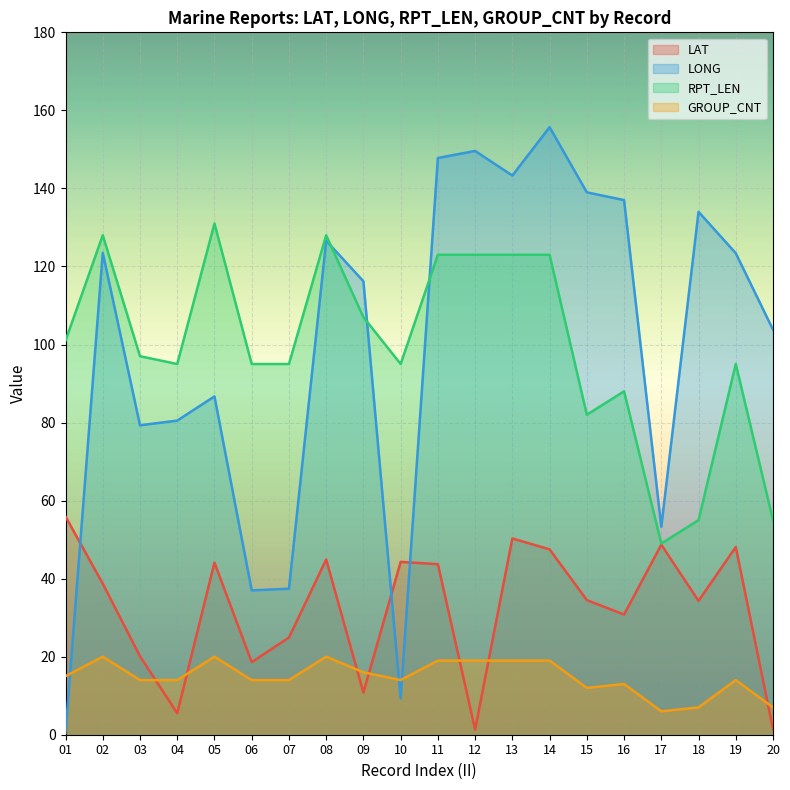

What are all the series names shown in the legend?

LAT, LONG, RPT_LEN, GROUP_CNT